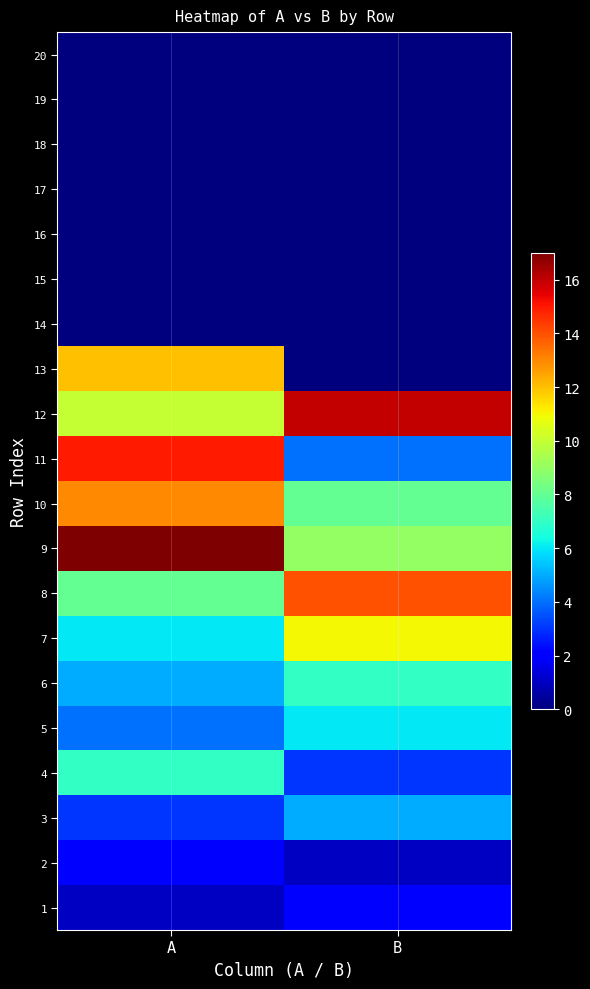

At which category does the chart reach its peak across all series?

A